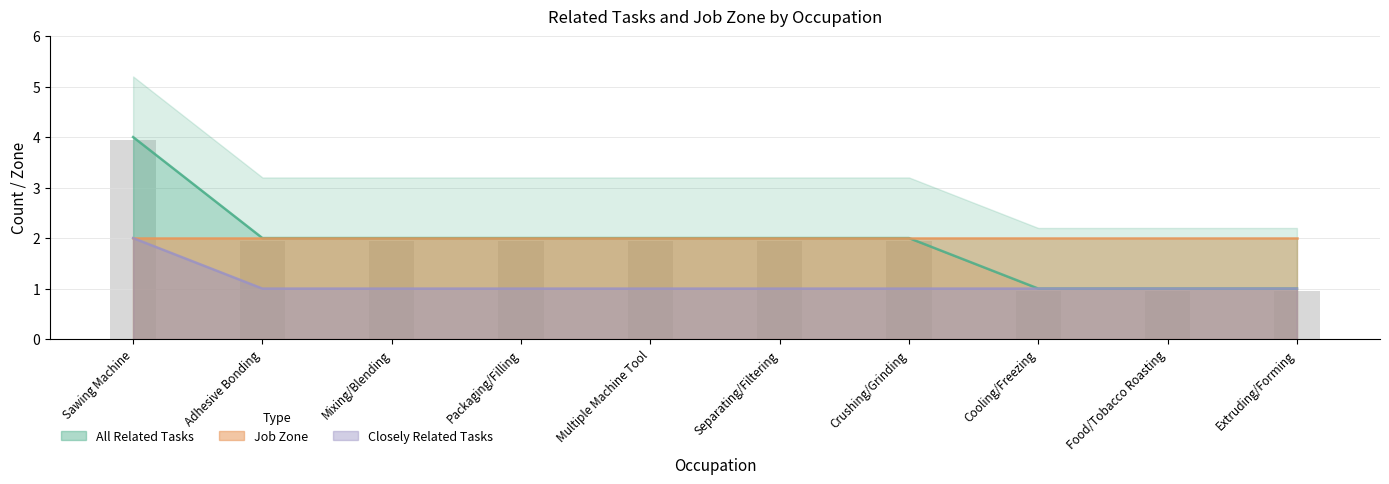

At which label does the data first exceed 2?

Sawing Machine